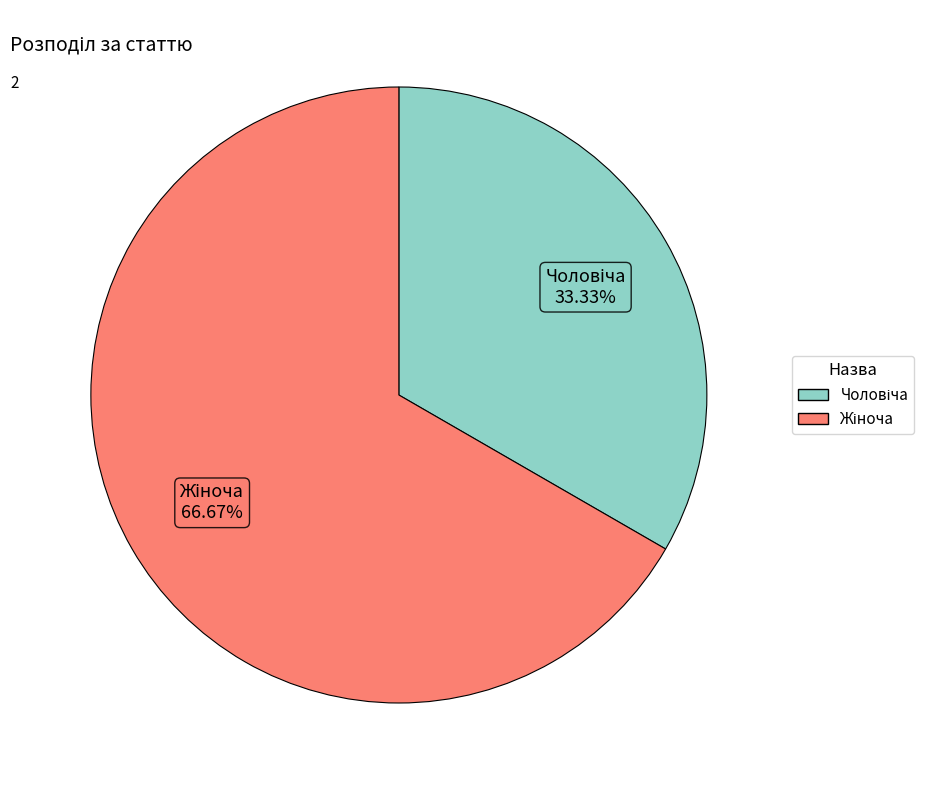

Count the number of slices in the pie.

2